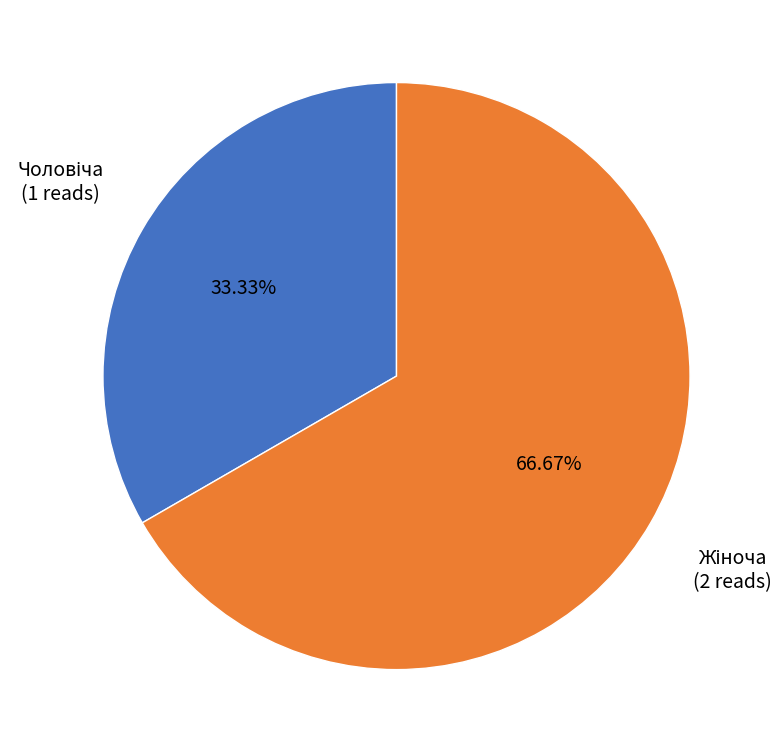

Is there any slice that represents more than half of the pie?

Yes